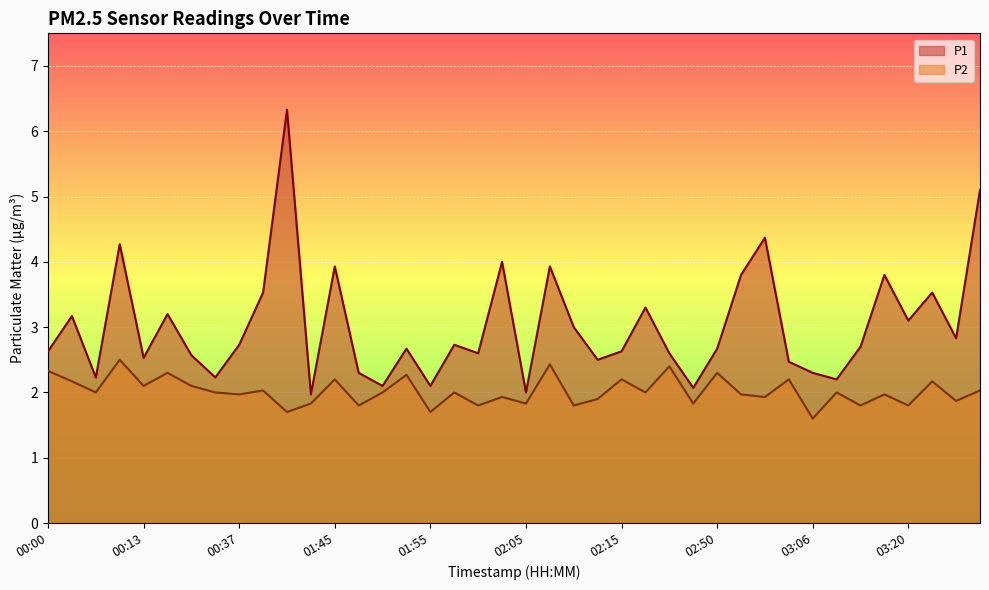

Reading right to left, list all the values displayed in this chart.

P1: 5.1	2.8	3.5	3.1	3.8	2.7	2.2	2.3	2.5	4.4	3.8	2.7	2.1	2.6	3.3	2.6	2.5	3.0	3.9	2.0	4.0	2.6	2.7	2.1	2.7	2.1	2.3	3.9	2.0	6.3	3.5	2.7	2.2	2.6	3.2	2.5	4.3	2.2	3.2	2.6
P2: 2.0	1.9	2.2	1.8	2.0	1.8	2.0	1.6	2.2	1.9	2.0	2.3	1.8	2.4	2.0	2.2	1.9	1.8	2.4	1.8	1.9	1.8	2.0	1.7	2.3	2.0	1.8	2.2	1.8	1.7	2.0	2.0	2.0	2.1	2.3	2.1	2.5	2.0	2.2	2.3